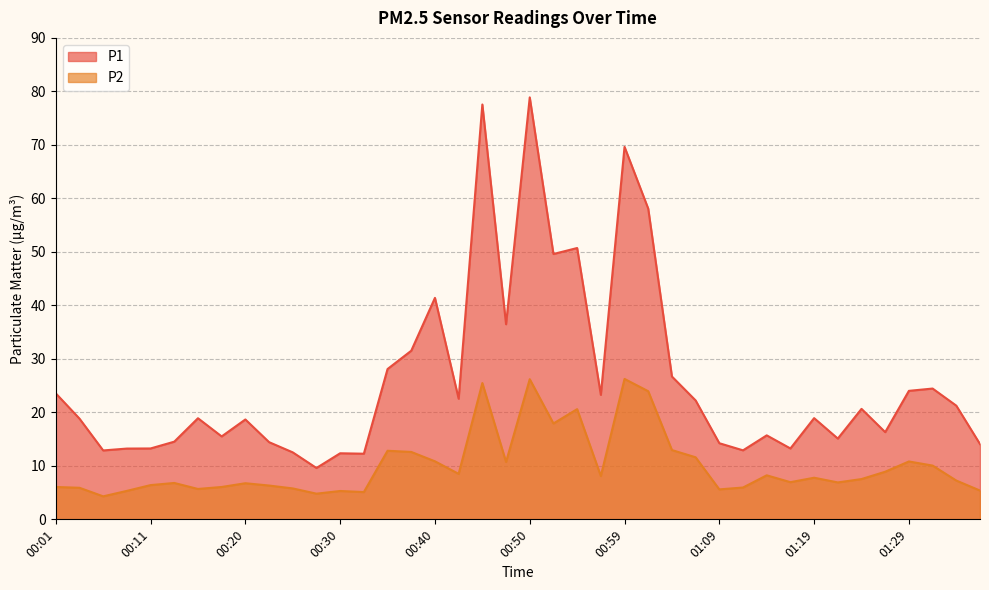

What is the average value of the P2 series?

10.0